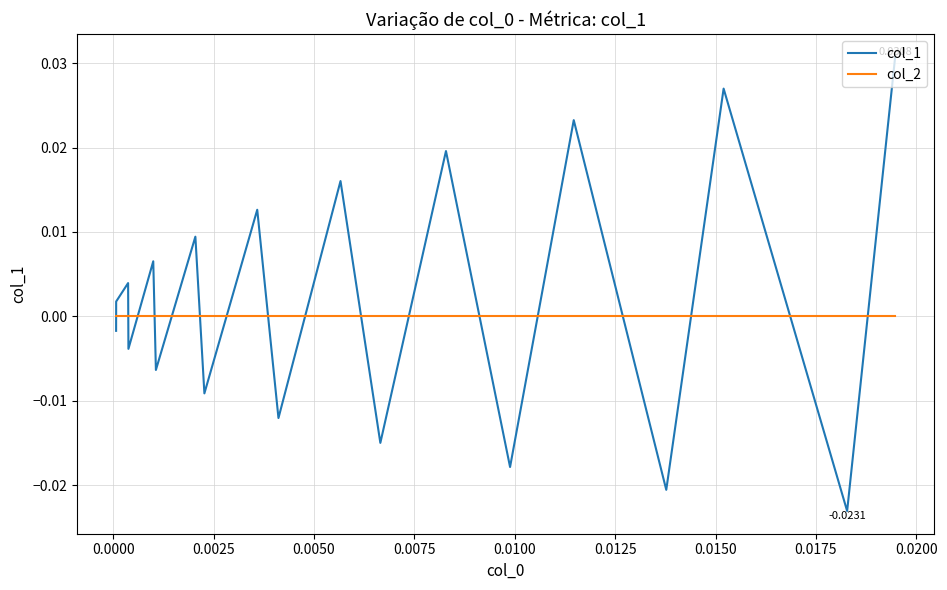

List the series in order of their peak value, lowest first.

col_2, col_1